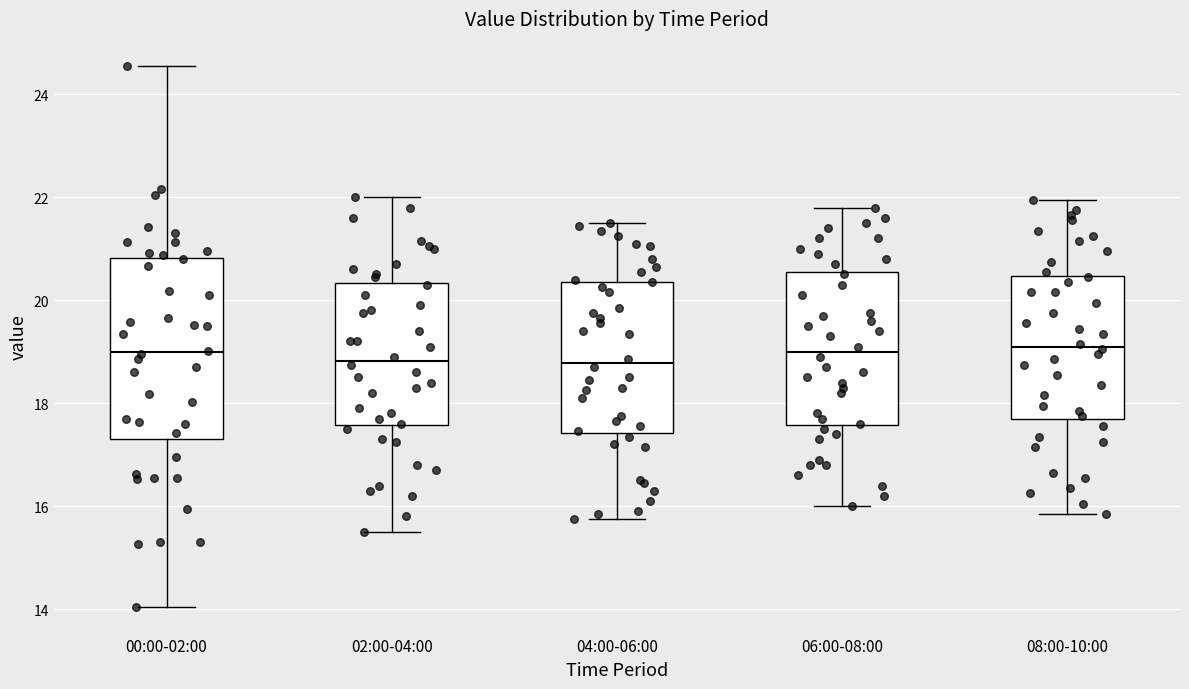

Reading left to right, read every box against the y-axis: the position of its median line, the range the box covers, and the ends of its whiskers. The values are not printed on the chart, so give them approximately, as read against the axis.

00:00-02:00: median 19.0, box 17.4 to 20.8, whiskers 14.0 to 24.6
02:00-04:00: median 18.8, box 17.6 to 20.4, whiskers 15.6 to 22.0
04:00-06:00: median 18.8, box 17.4 to 20.4, whiskers 15.8 to 21.6
06:00-08:00: median 19.0, box 17.6 to 20.6, whiskers 16.0 to 21.8
08:00-10:00: median 19.2, box 17.8 to 20.4, whiskers 15.8 to 22.0